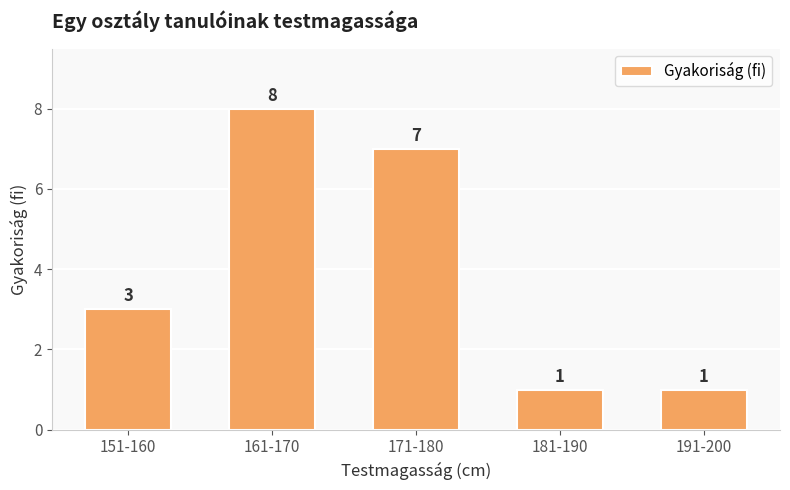

How many values are below 3?

2